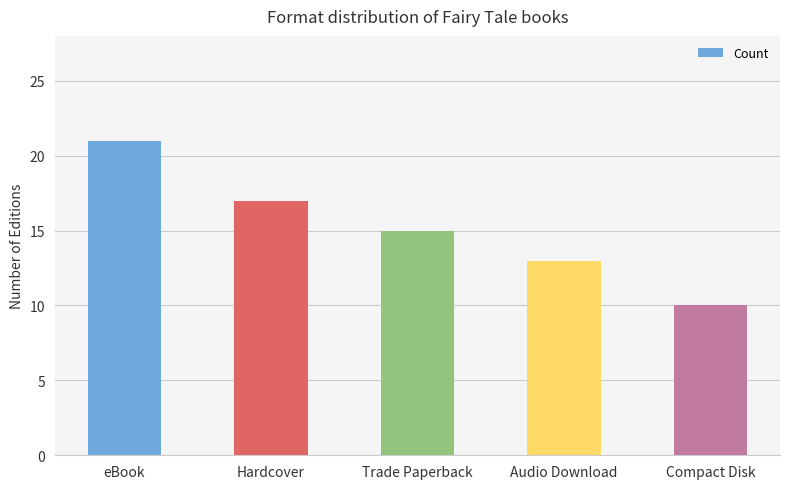

Approximately how many times larger is the value at Compact Disk compared to Hardcover?

0.6